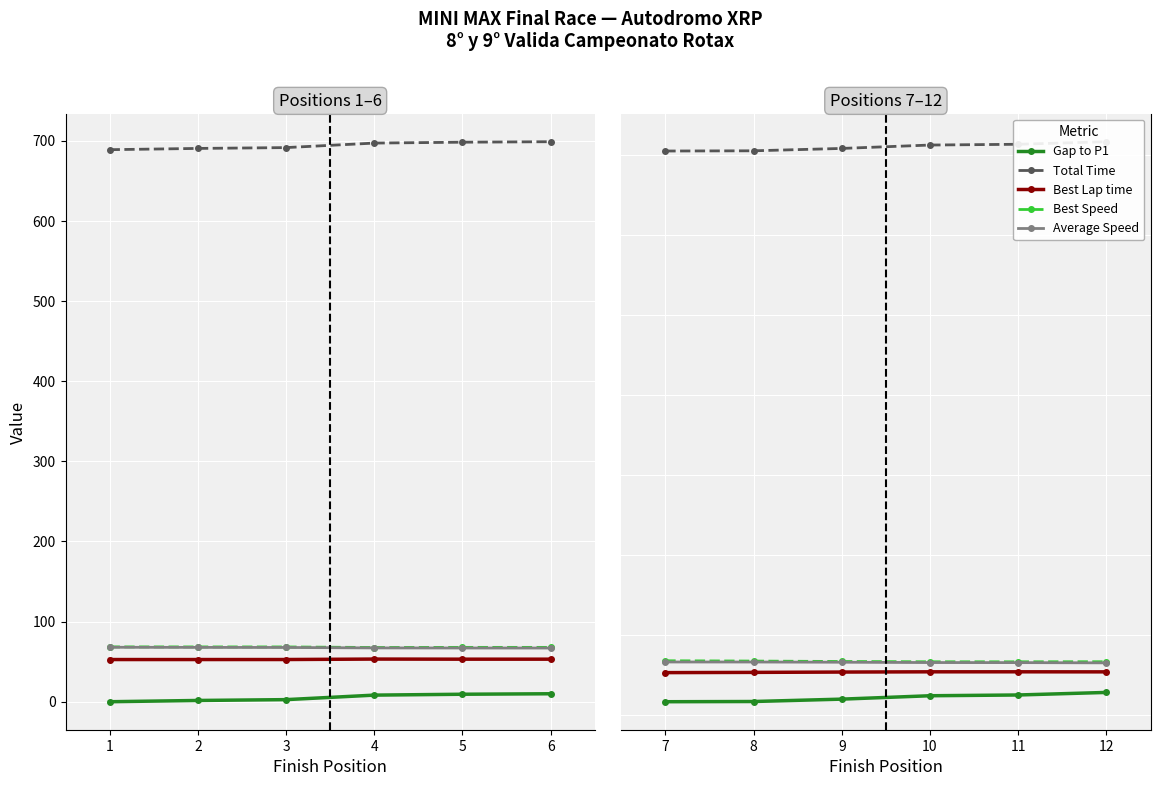

At how many categories does at least one series exceed 247?

6